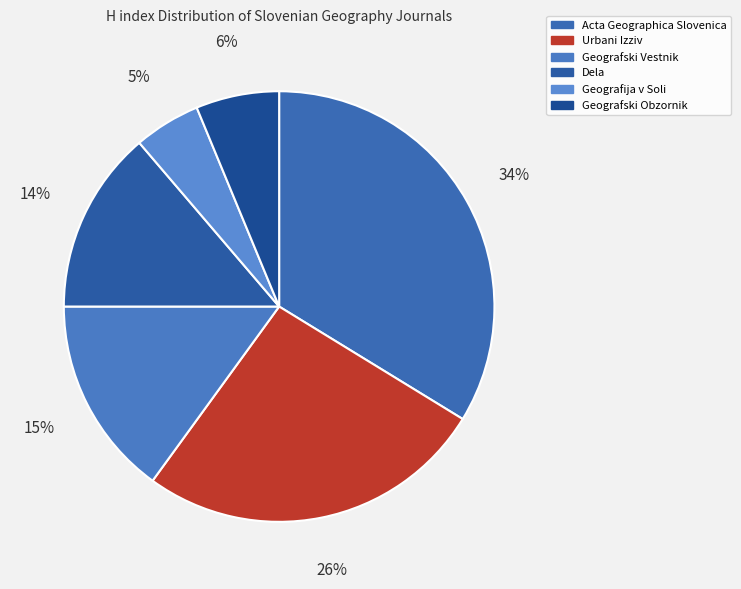

Does any single category account for the majority?

No